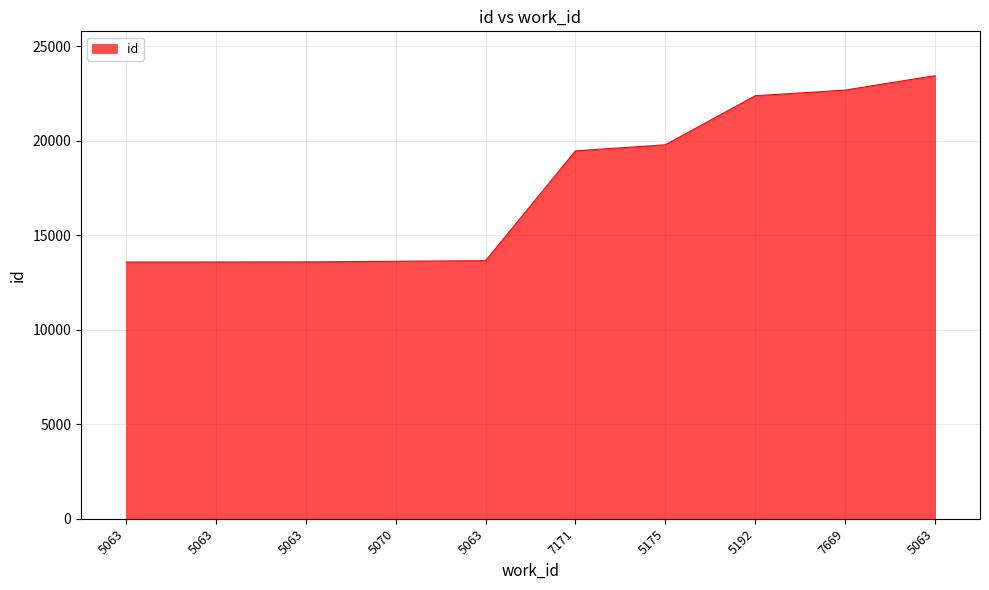

Which label corresponds to the largest value in the chart?

5063